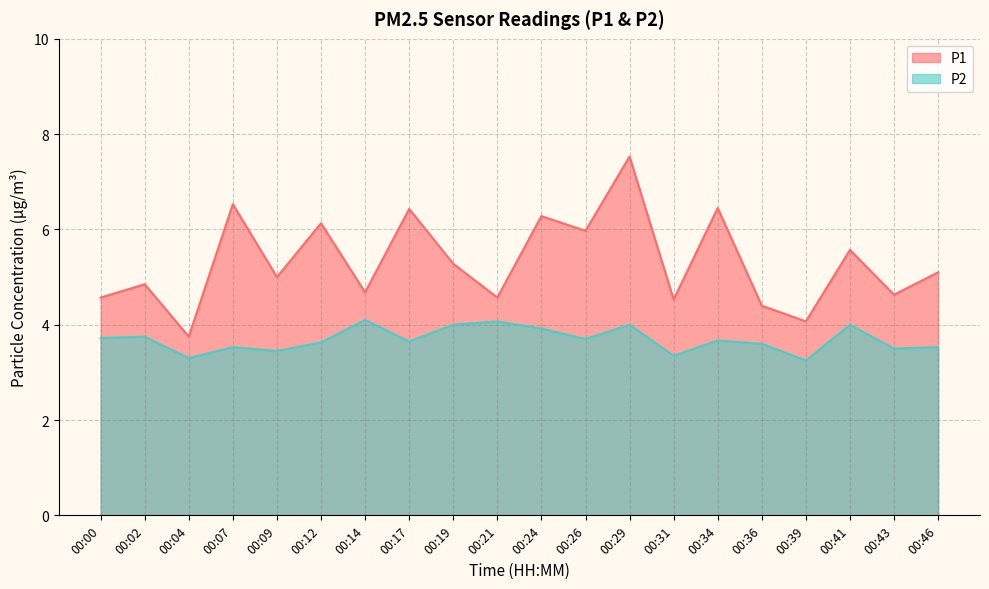

What is the sum of the P1 values at 00:12 and 00:19?

11.4